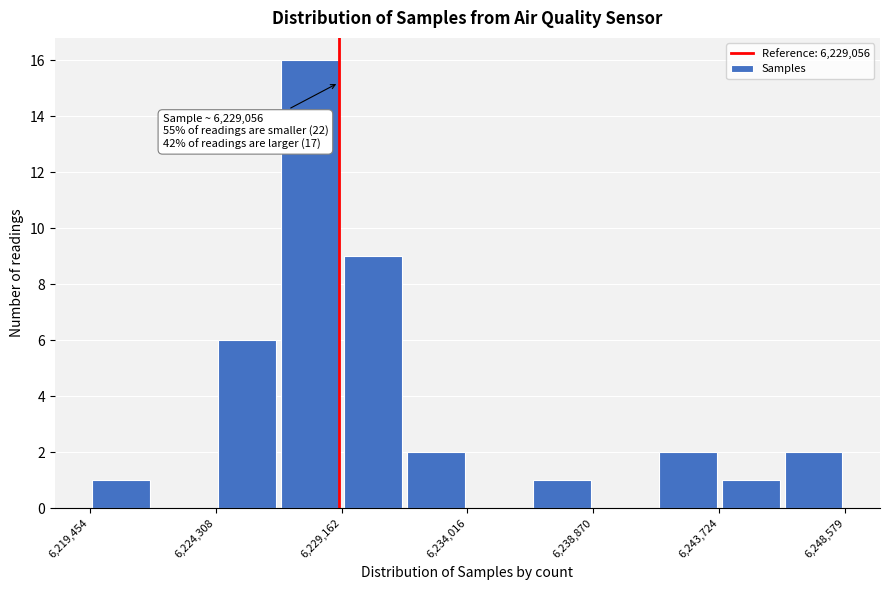

Which range on the x-axis has the tallest bar?

6226500 to 6229000